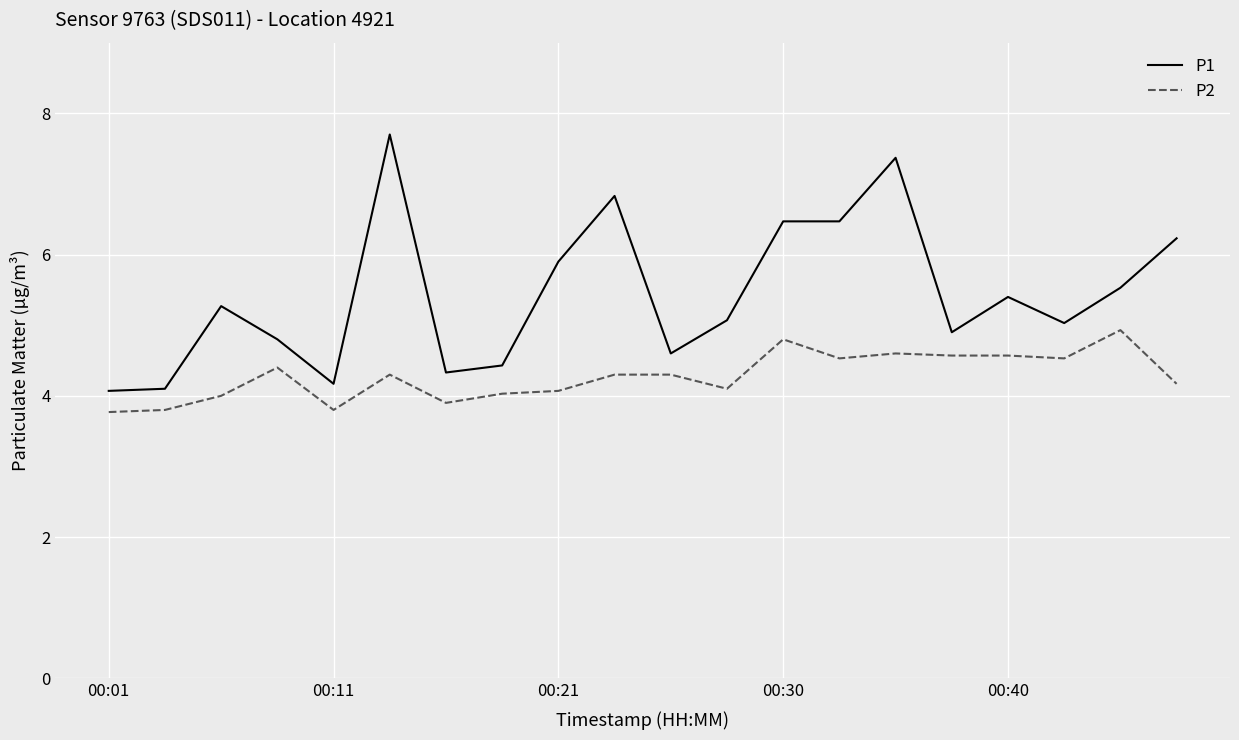

Which series has the largest total across all categories?

P1